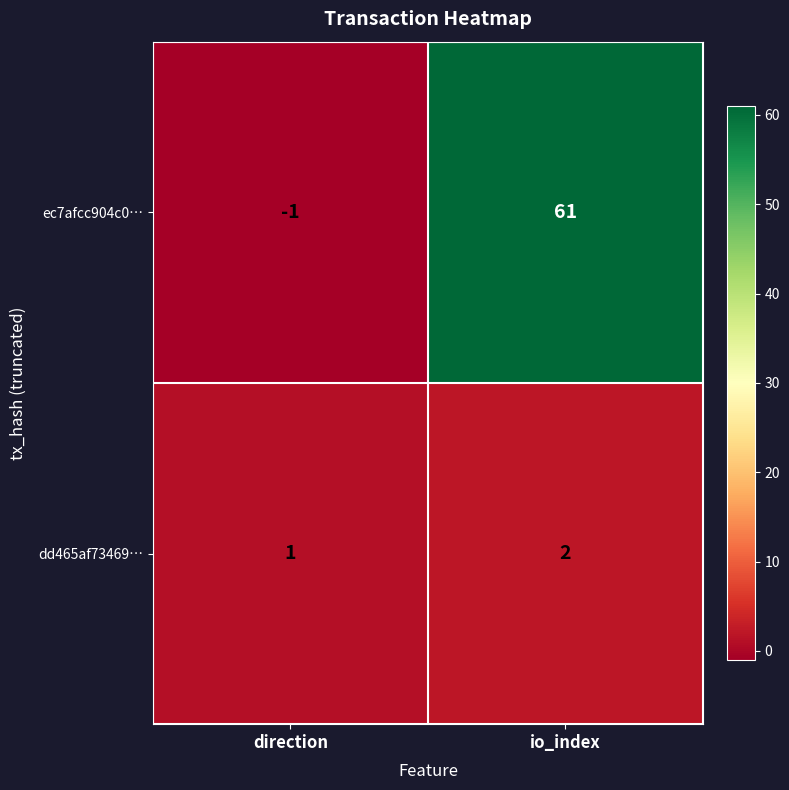

Which series has the widest spread of values?

ec7afcc904c0…